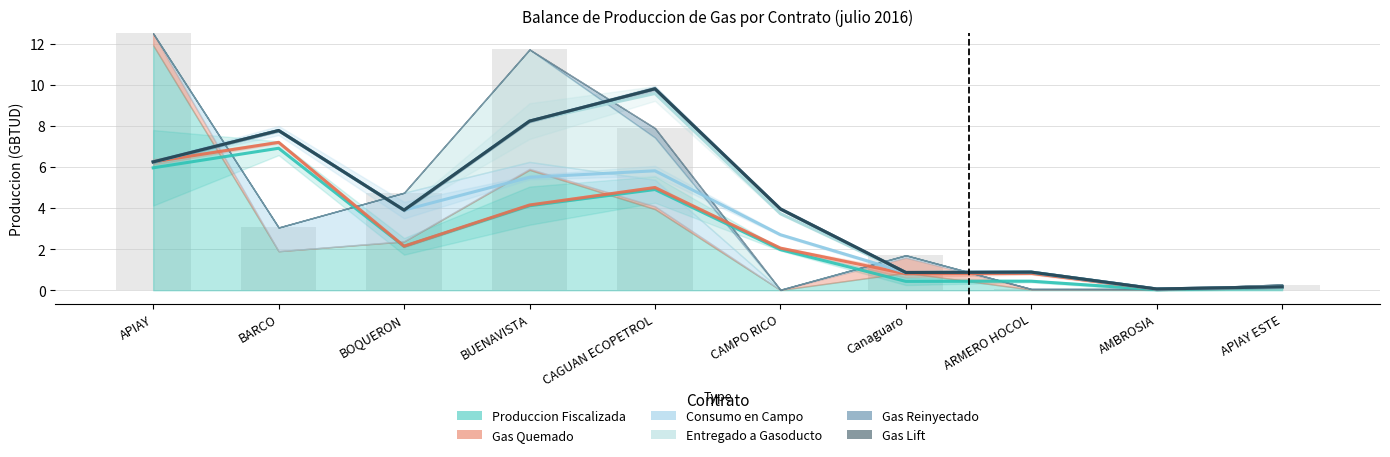

Which series has the largest total across all categories?

Produccion Fiscalizada